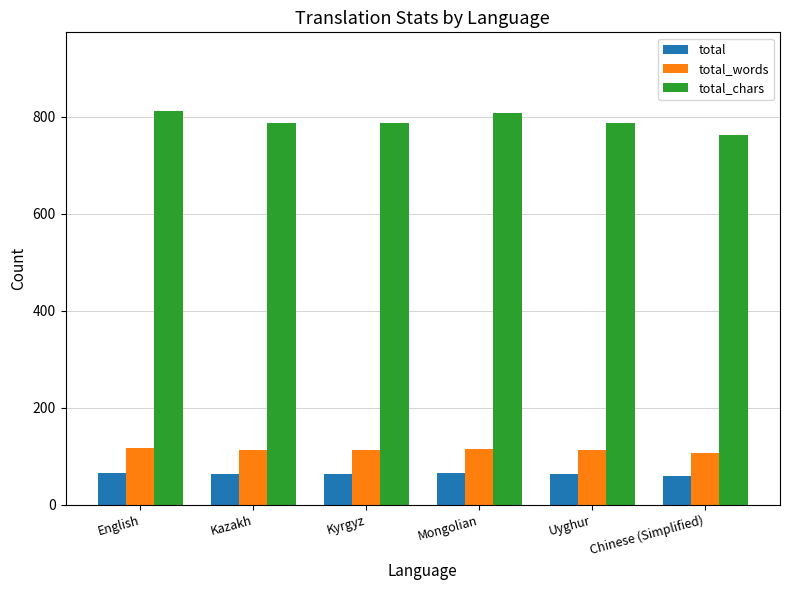

What is the minimum value for total_chars?

762